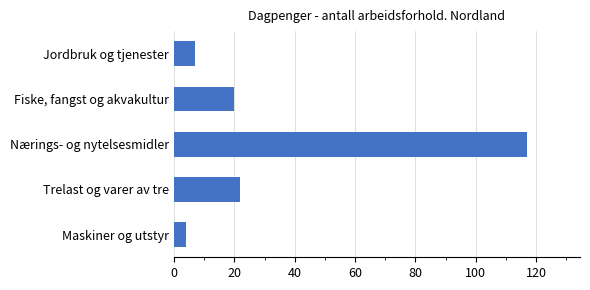

What is the label of the 3rd bar from the top?

Nærings- og nytelsesmidler